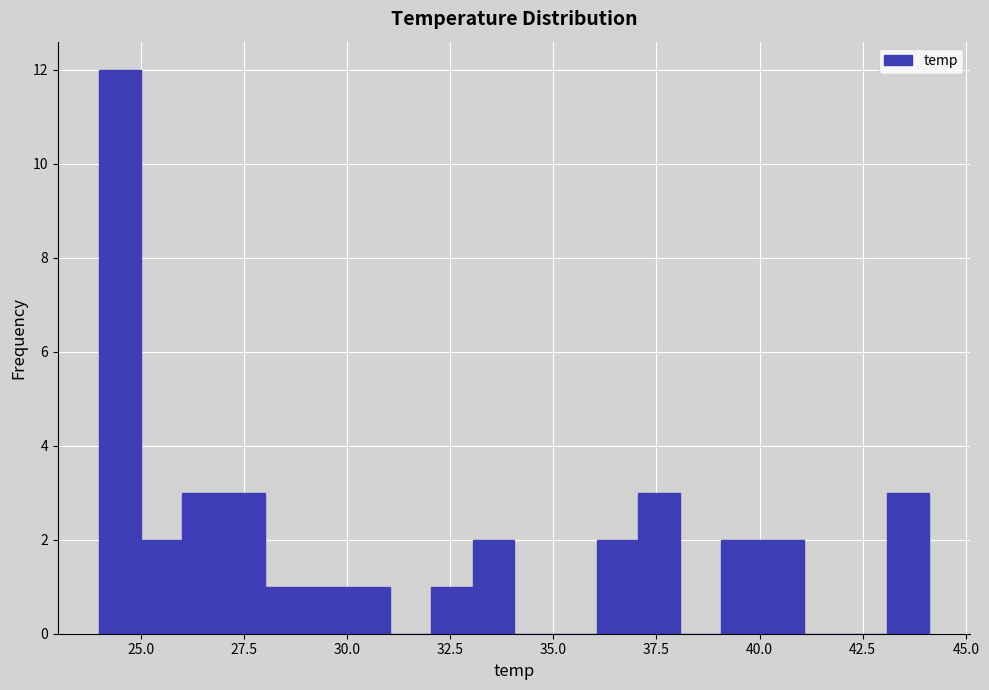

Around what value on the x-axis is the tallest bar? Give the approximate position of its centre, as read against the axis.

24.5